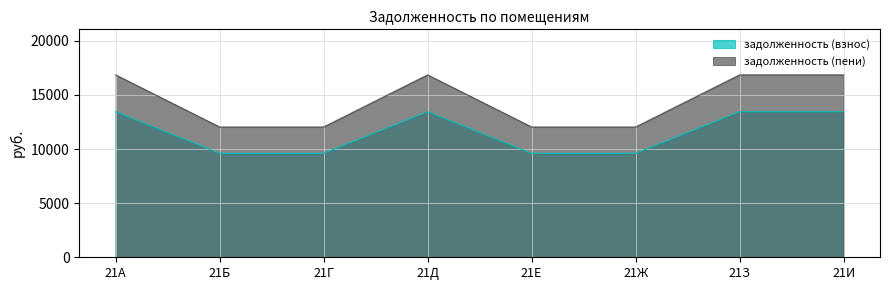

How many lines are shown in the chart?

2